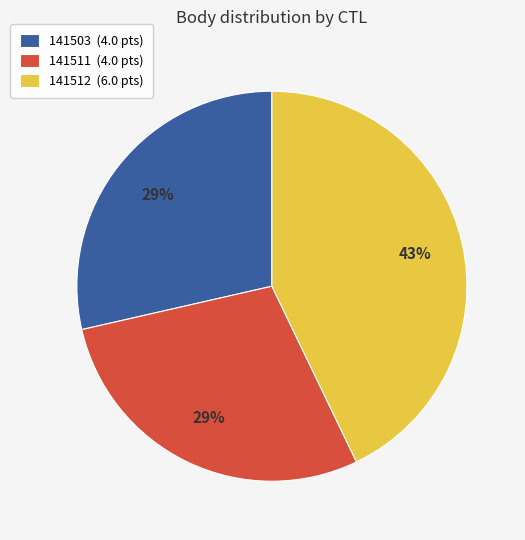

Approximately how many times larger is the value at 141503 (4.0 pts) compared to 141512 (6.0 pts)?

0.7